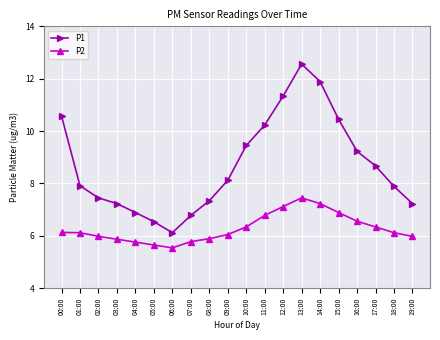

True or false: P1 and P2 intersect in this chart.

False